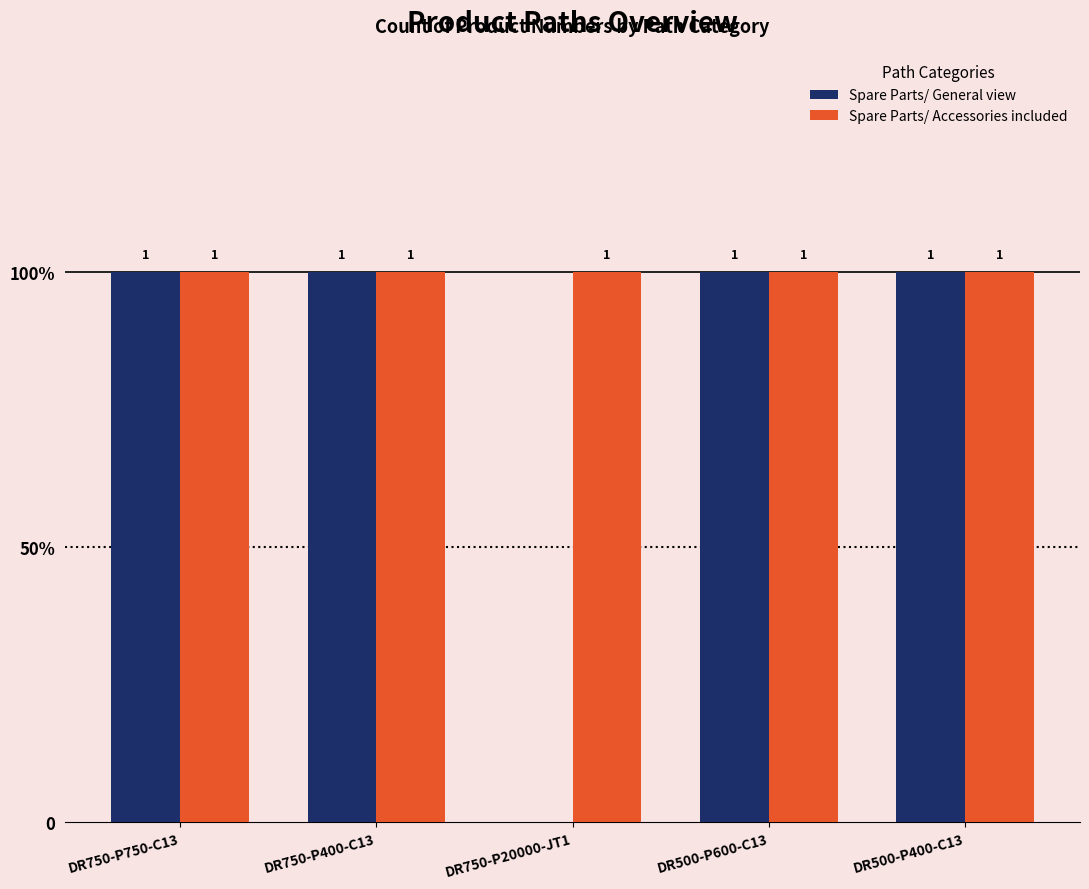

What are all the series names shown in the legend?

Spare Parts/ General view, Spare Parts/ Accessories included